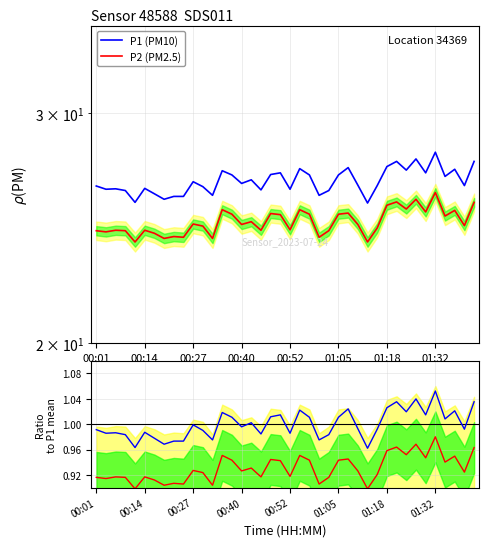

What is the smallest value displayed?

0.9